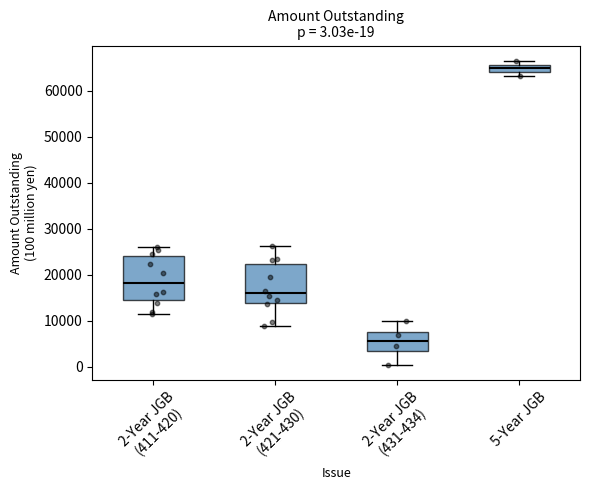

Which box's median line is the highest?

5-Year JGB